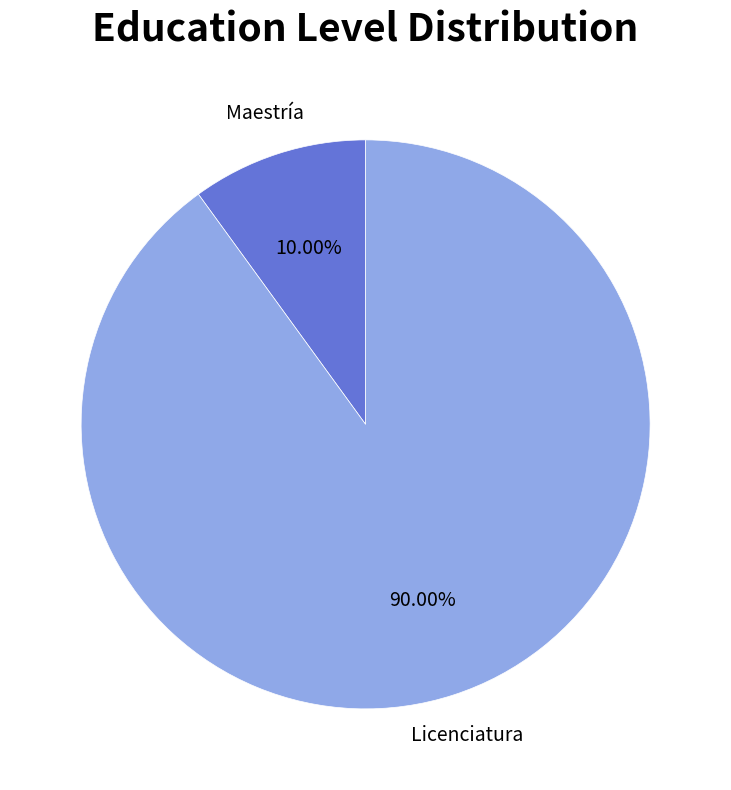

Which slice represents more than half of the pie?

Licenciatura